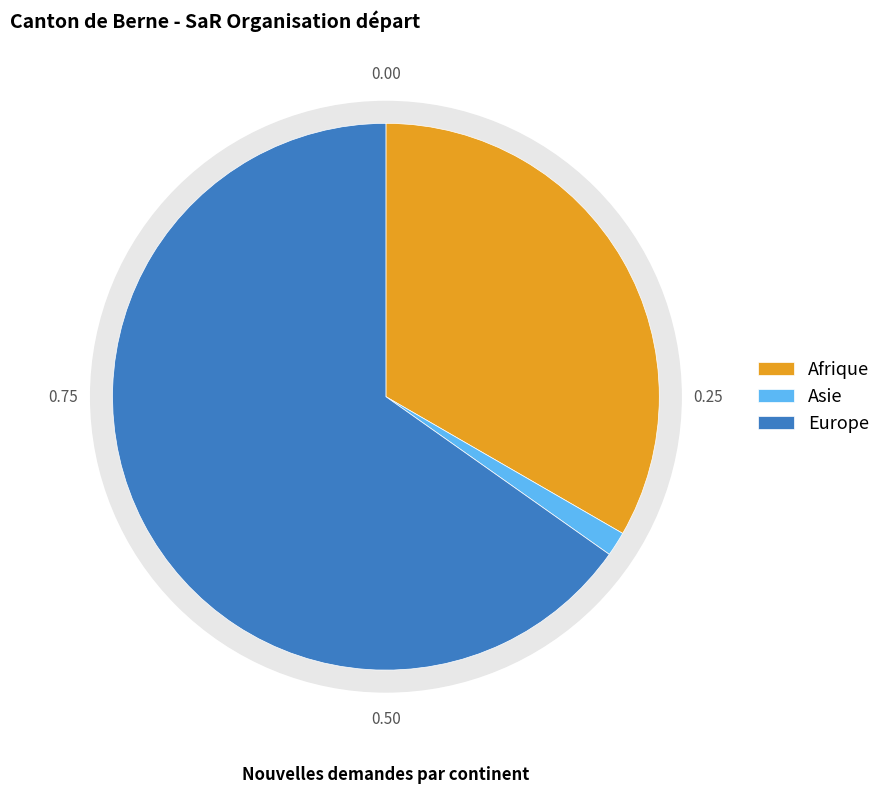

Which category accounts for the majority?

Europe